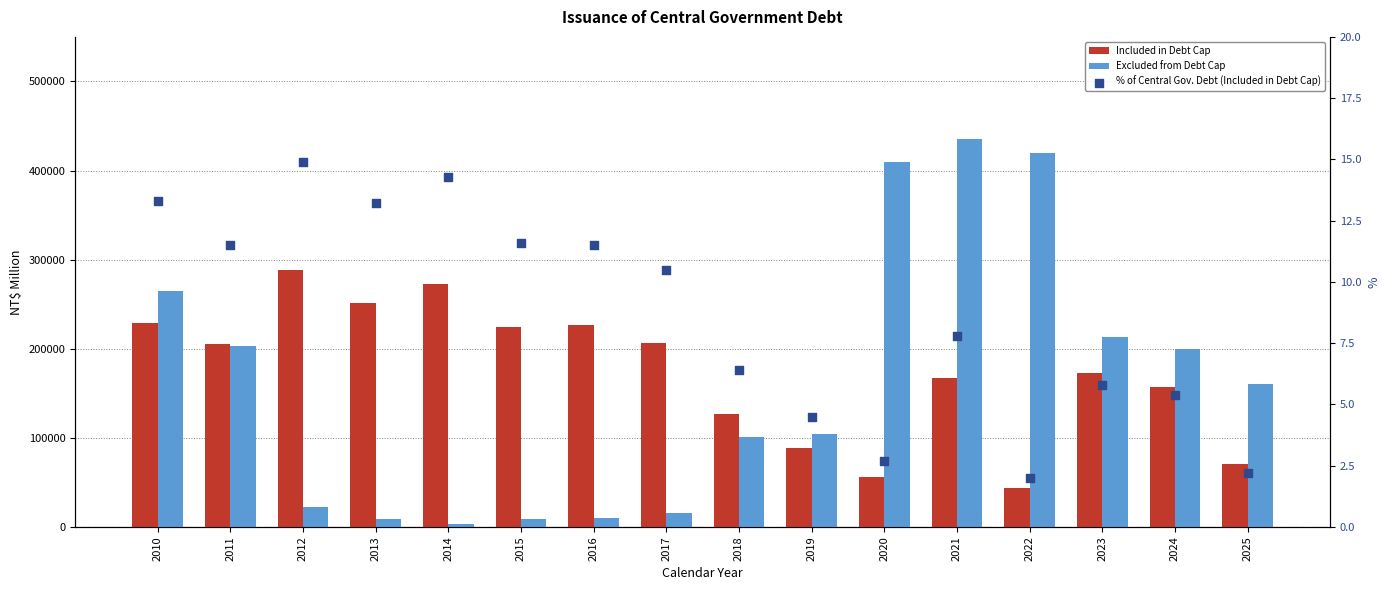

What is the total value across all series at 2018?

228065.4